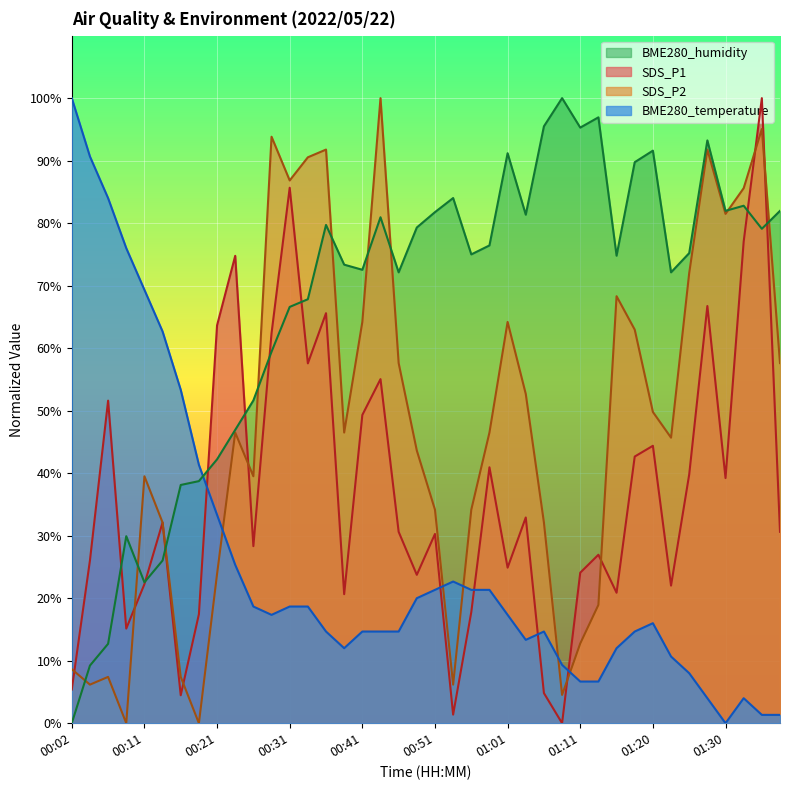

The value of SDS_P1 at 00:51 is 30.3. True or false?

True